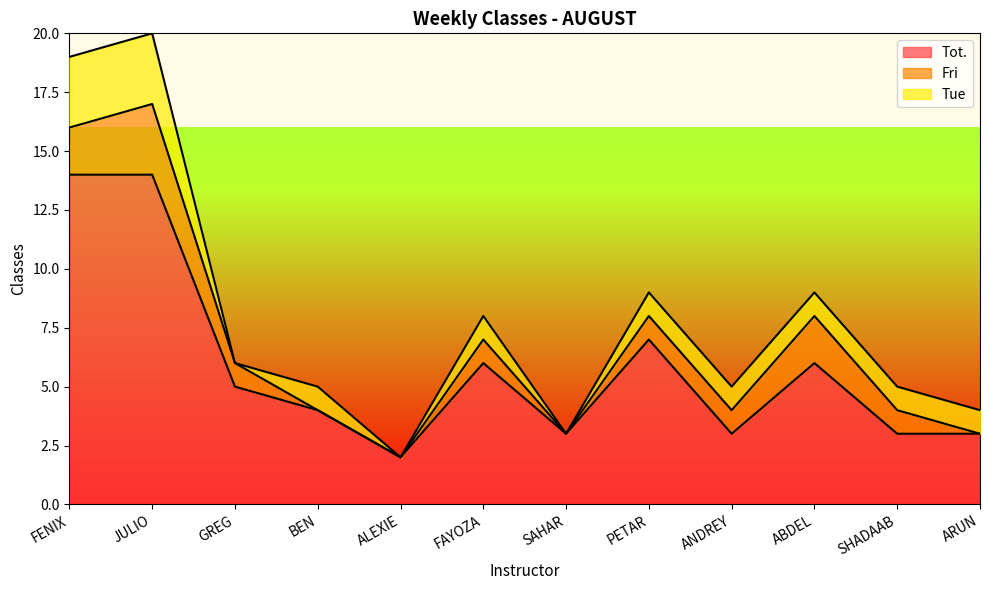

How many data points does each series have?

12